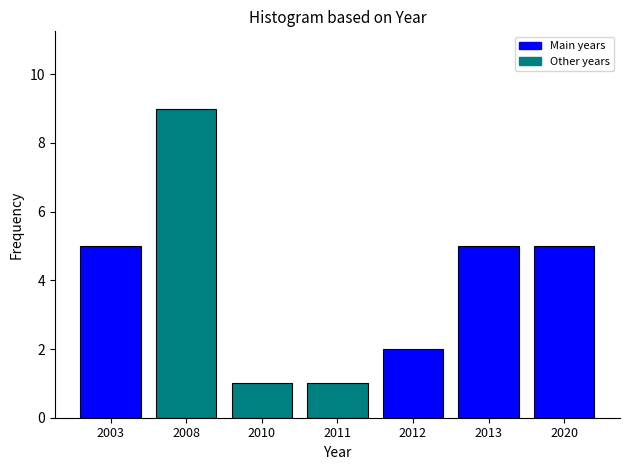

Reading left to right, extract all data points from this chart.

5	9	1	1	2	5	5